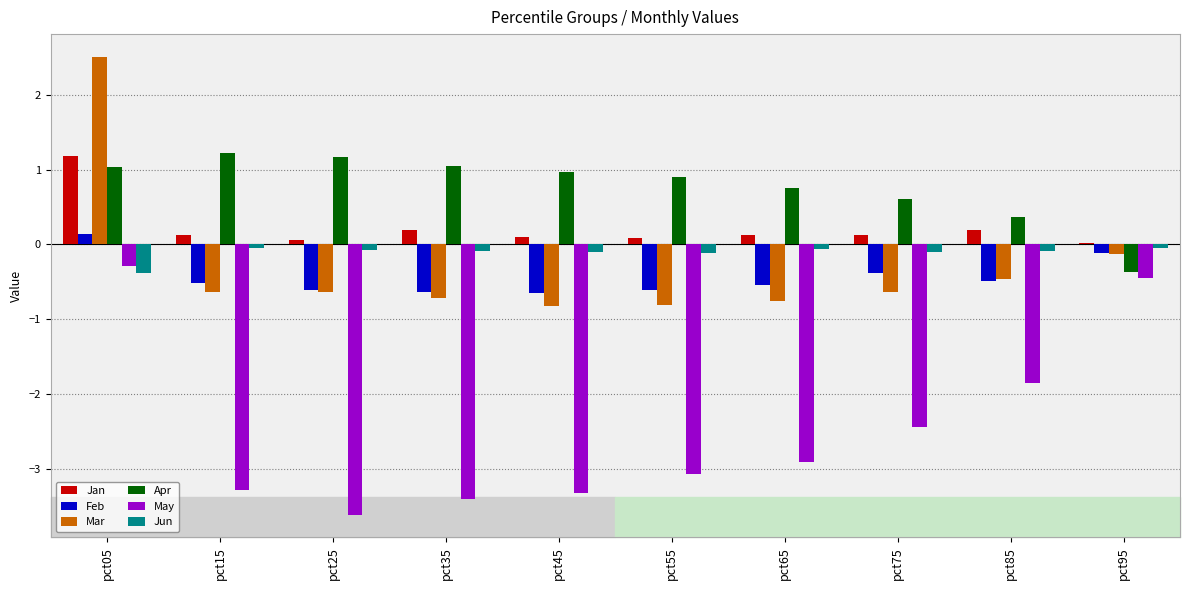

Does the chart contain stacked bars?

No